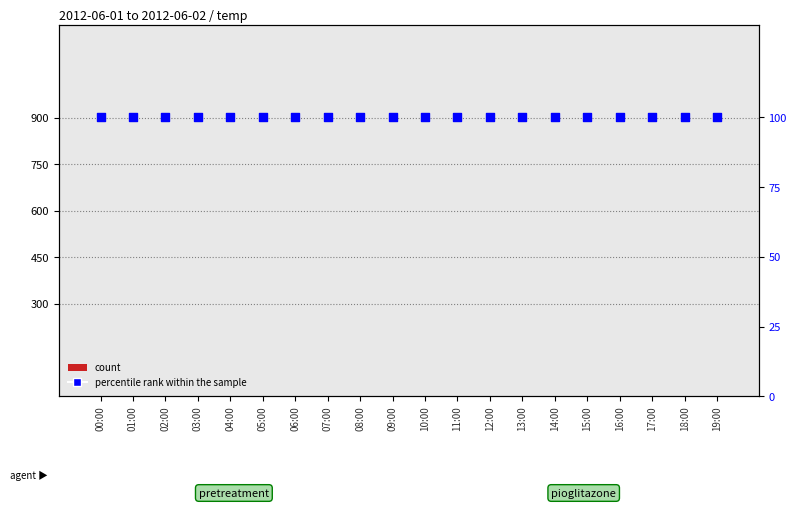

What is the total value across all series at 07:00?

100